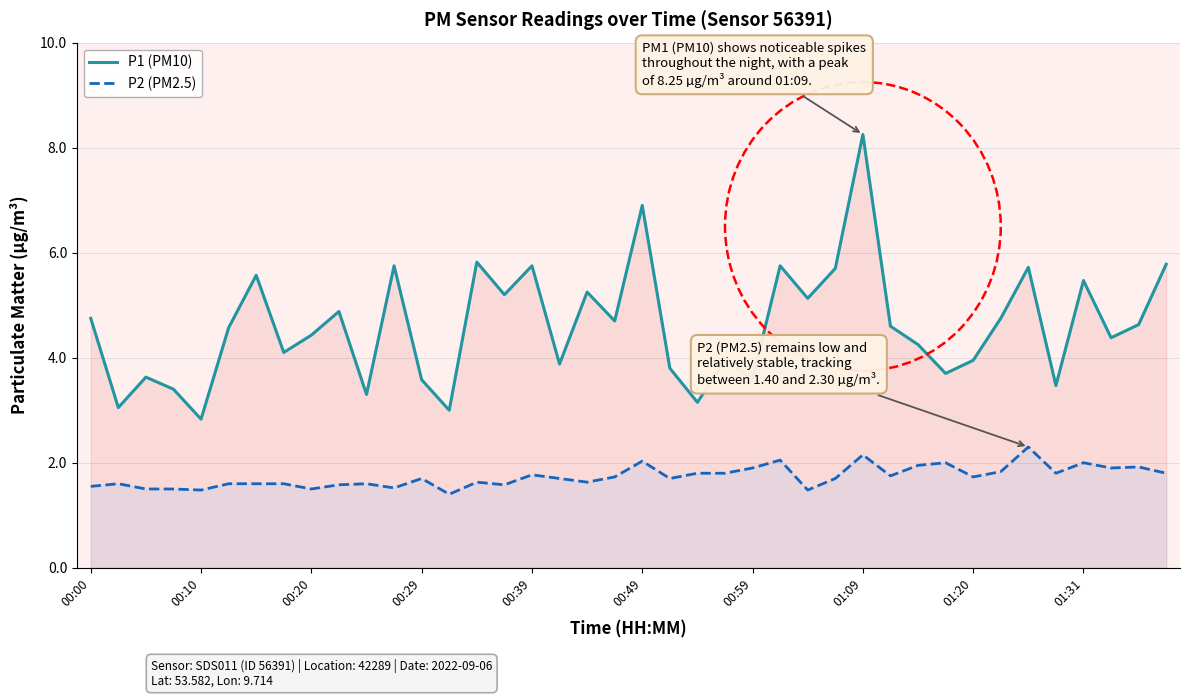

Which series has the widest spread of values?

P1 (PM10)